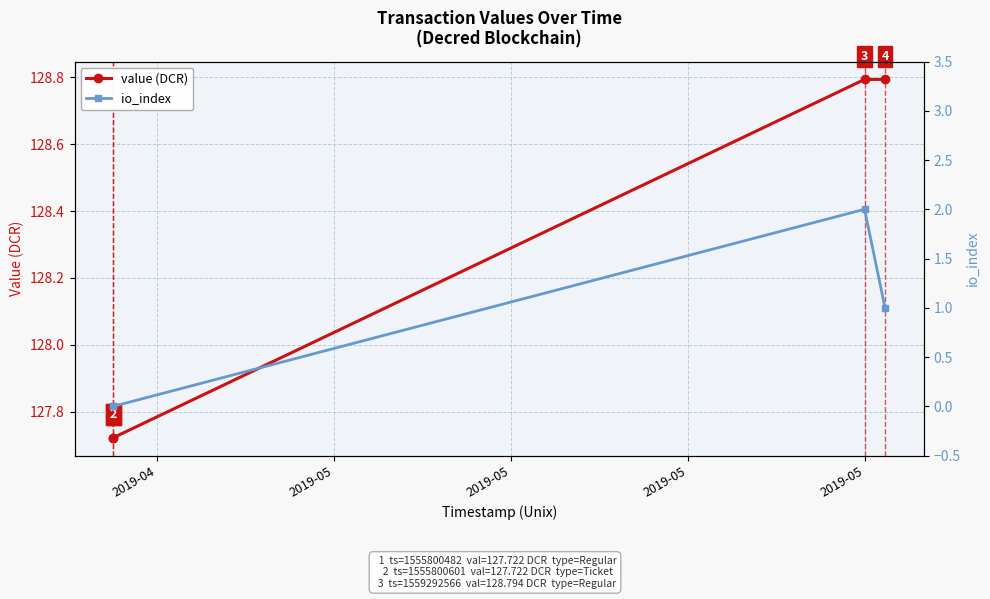

What is the average value of the value (DCR) series?

128.3